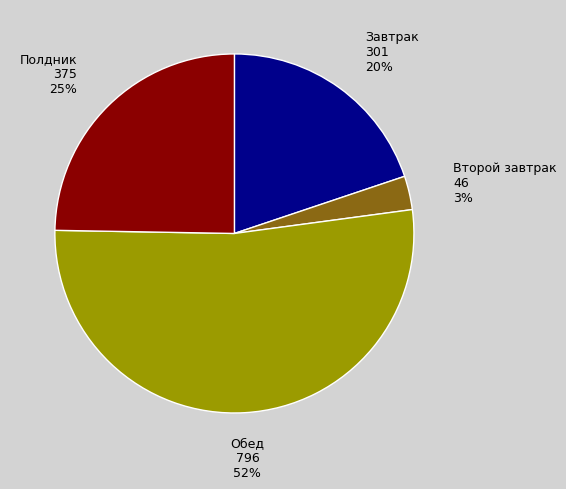

Which slice is the smallest?

Второй завтрак